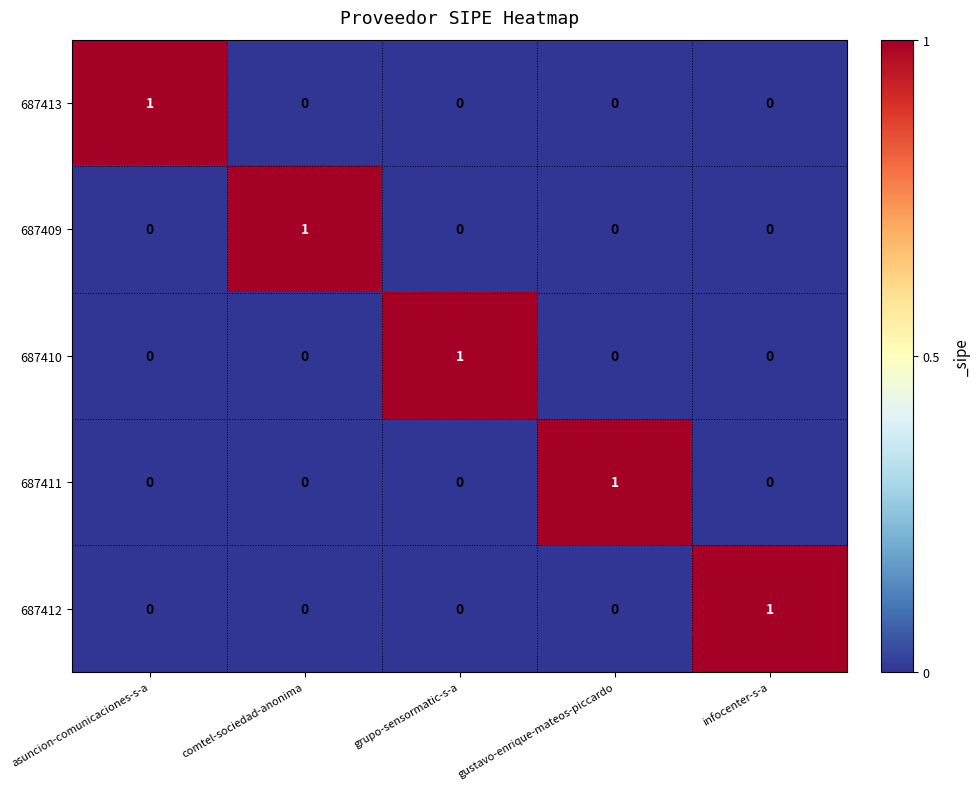

At how many categories does at least one series exceed 0?

5